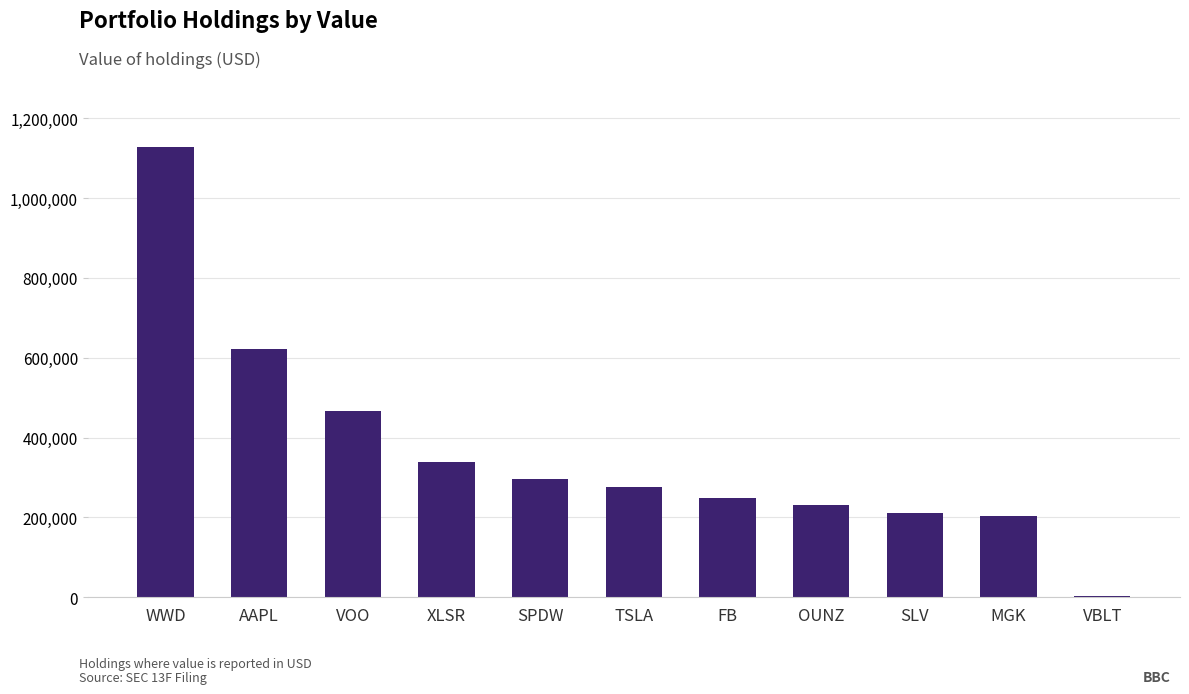

What is the difference between the second highest and minimum values?

618678